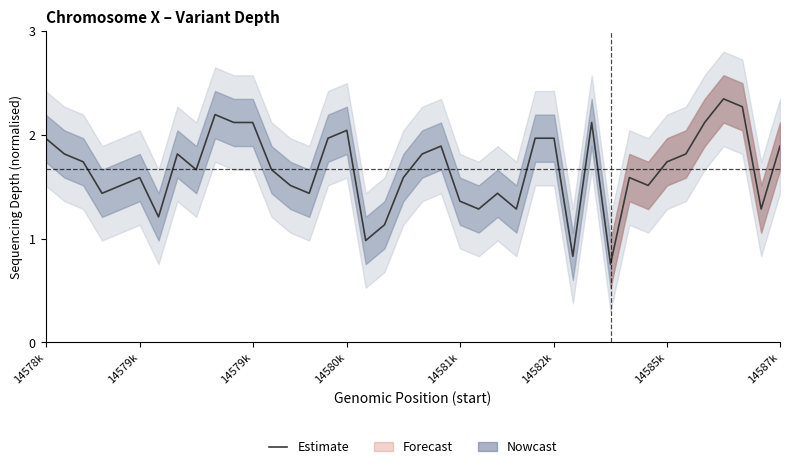

What is the smallest value displayed?

0.8